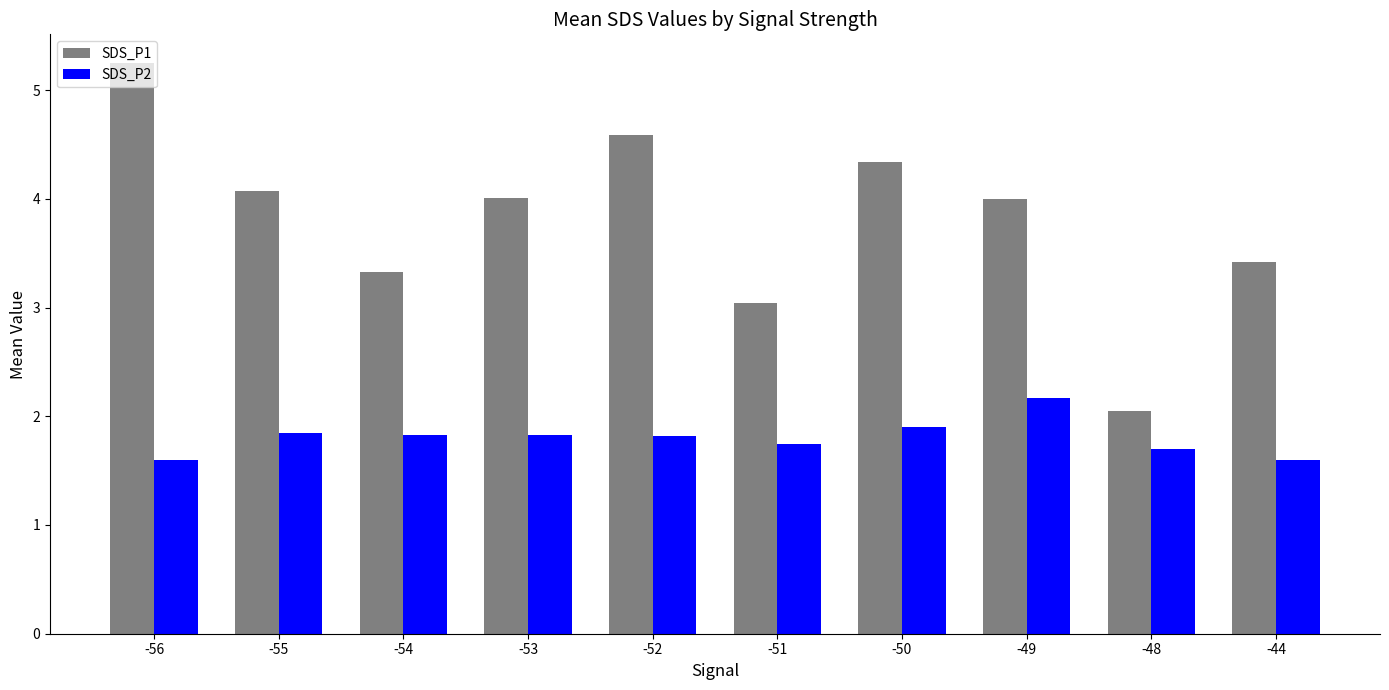

What is the difference between the maximum and second lowest values in the SDS_P2 series?

0.6